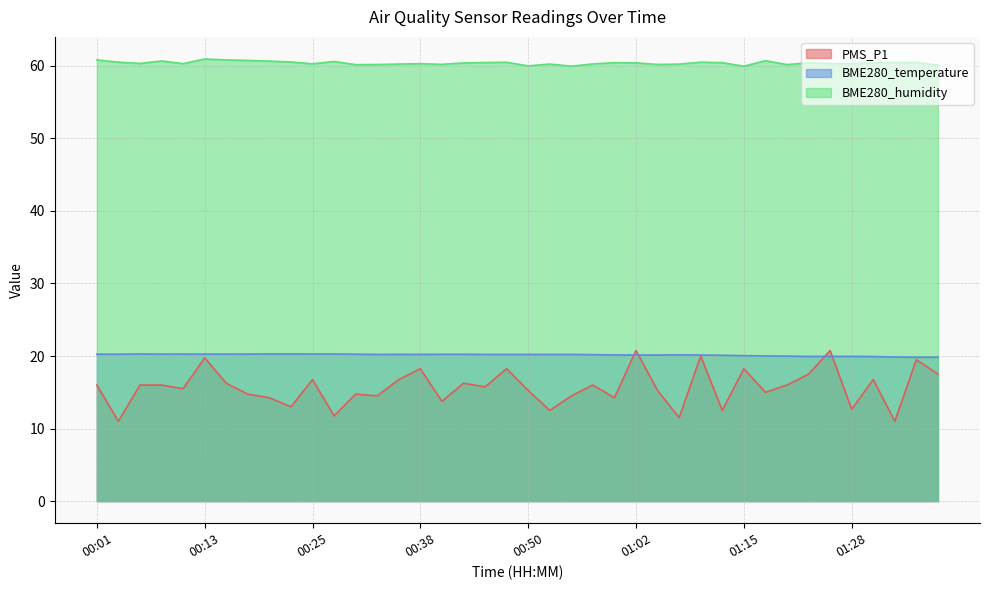

At which label does BME280_humidity reach its minimum?

00:55